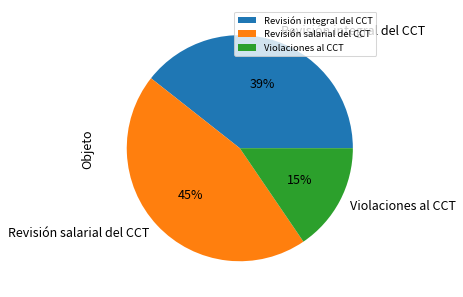

What percentage is the Revisión integral del CCT slice, to the nearest percent?

39%